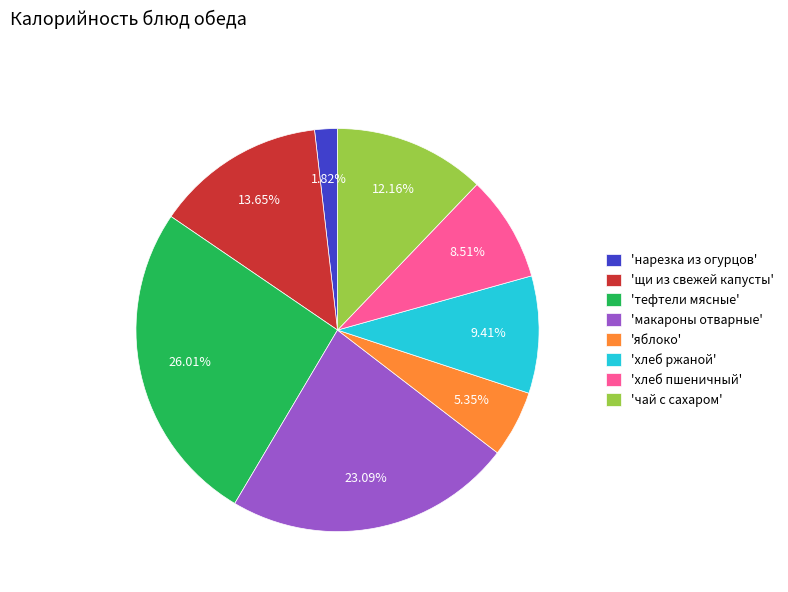

Do 'хлеб ржаной' and 'макароны отварные' together represent more than half of the pie?

No